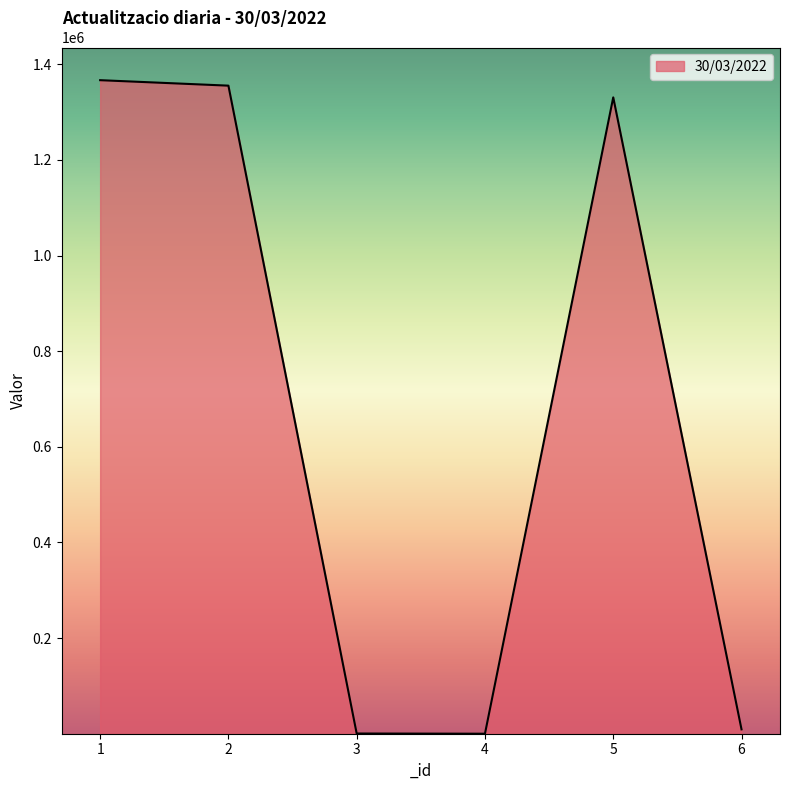

How many categories are shown in the chart?

6